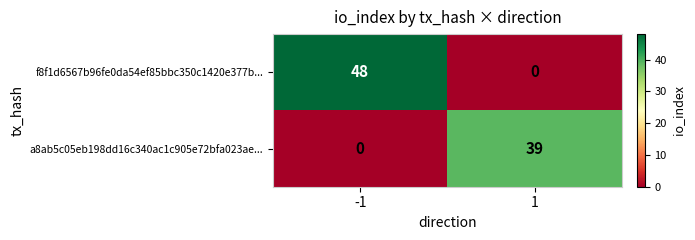

What is the difference between the highest and lowest values at 1?

39